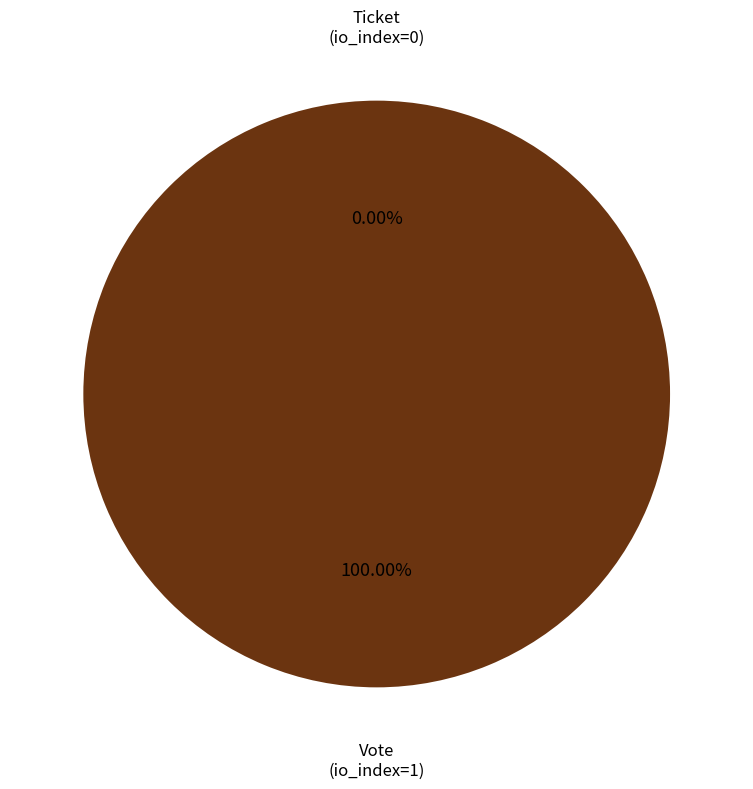

The Ticket (io_index=0) slice represents 0% of the pie. True or false?

True